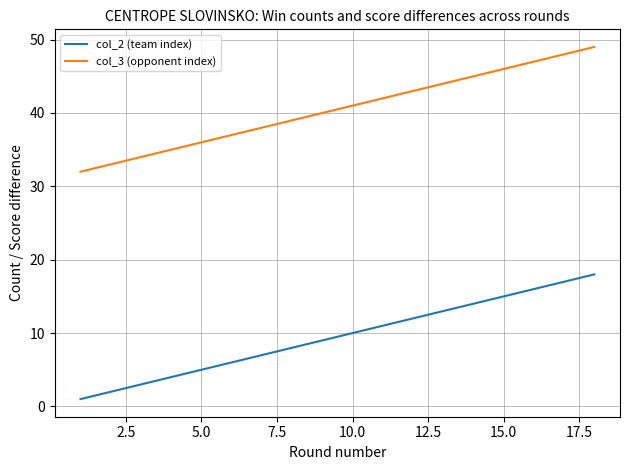

What is the difference between the maximum and minimum values in the col_3 (opponent index) series?

17